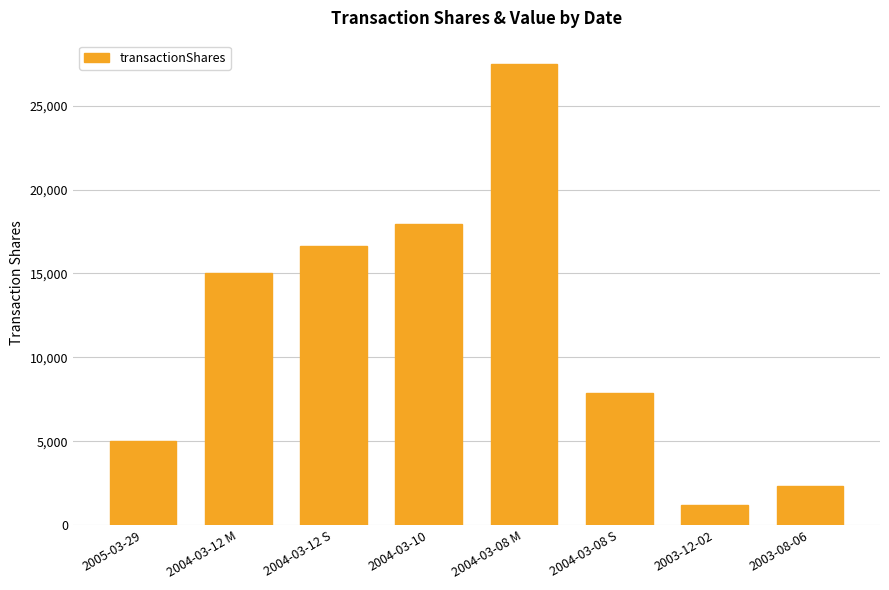

What is the value of the 2nd bar from the left?

15000